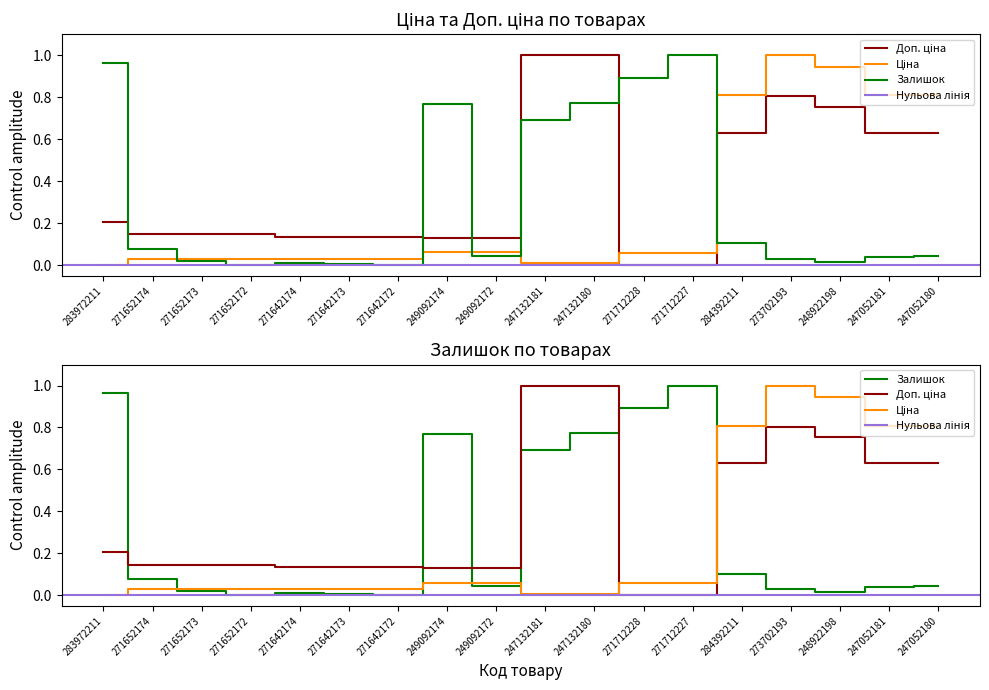

Where do Залишок and Ціна first cross each other?

271652174 and 271652173